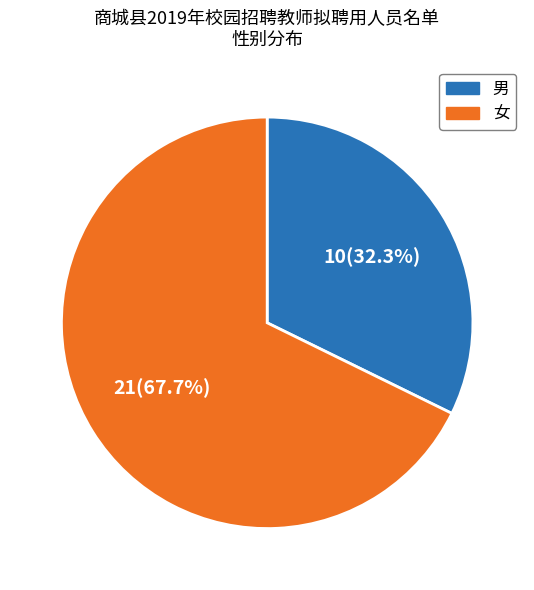

To the nearest percent, what is the difference between the 男 and 女 slice percentages?

35%